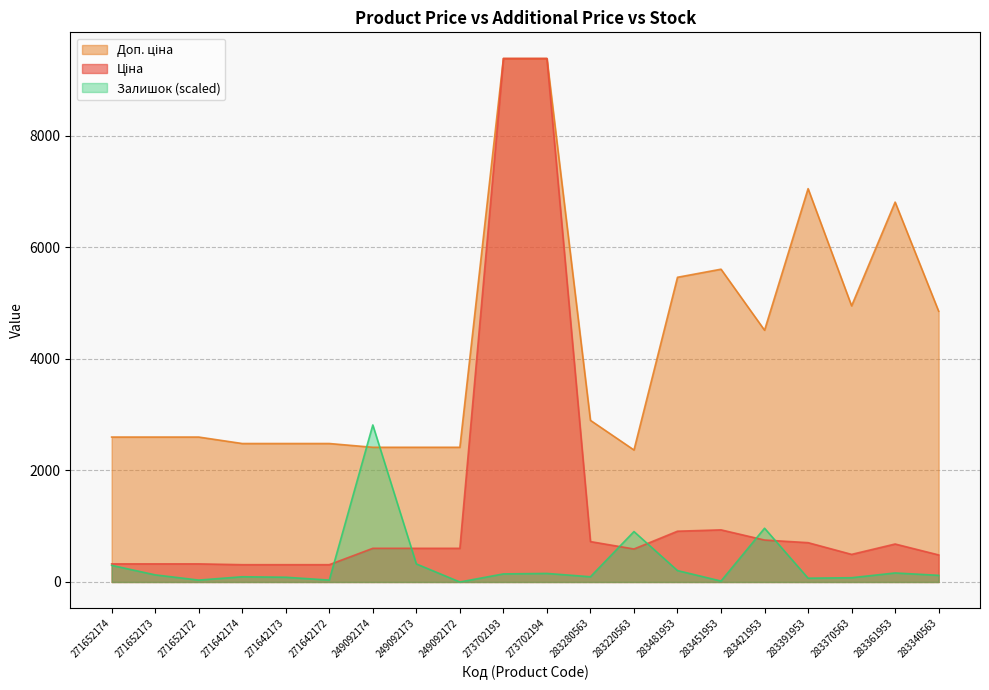

Between 283280563 and 271642172, which is larger?

283280563